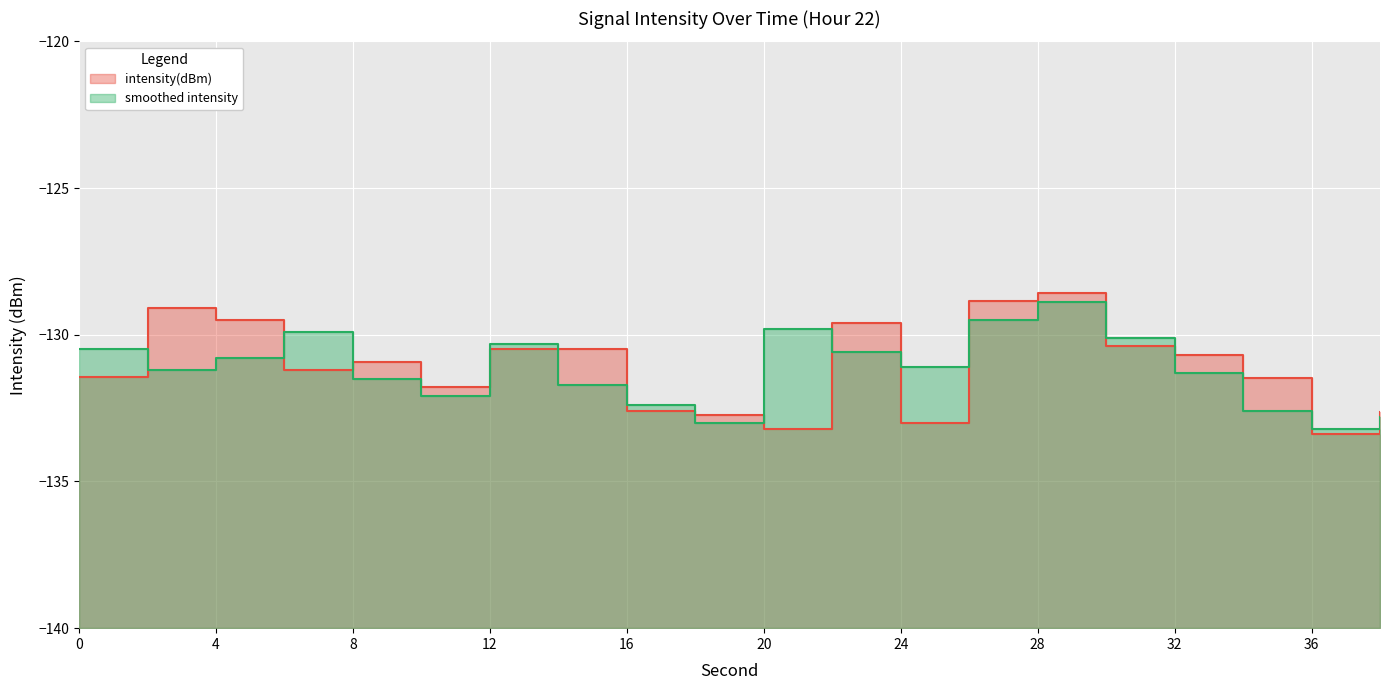

Is it true that the value at 26 is -128.9?

True